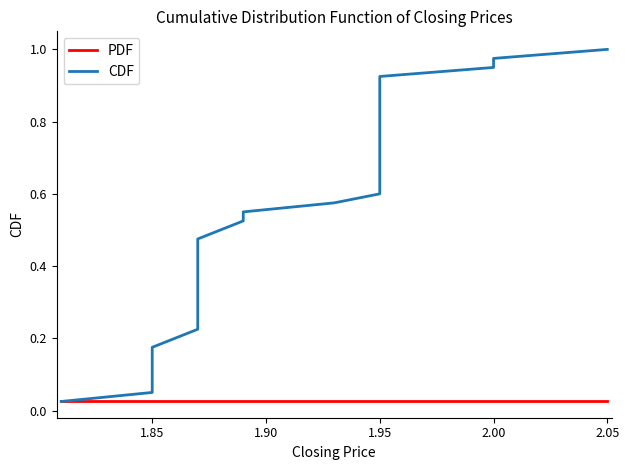

Count the number of data series in this chart.

2